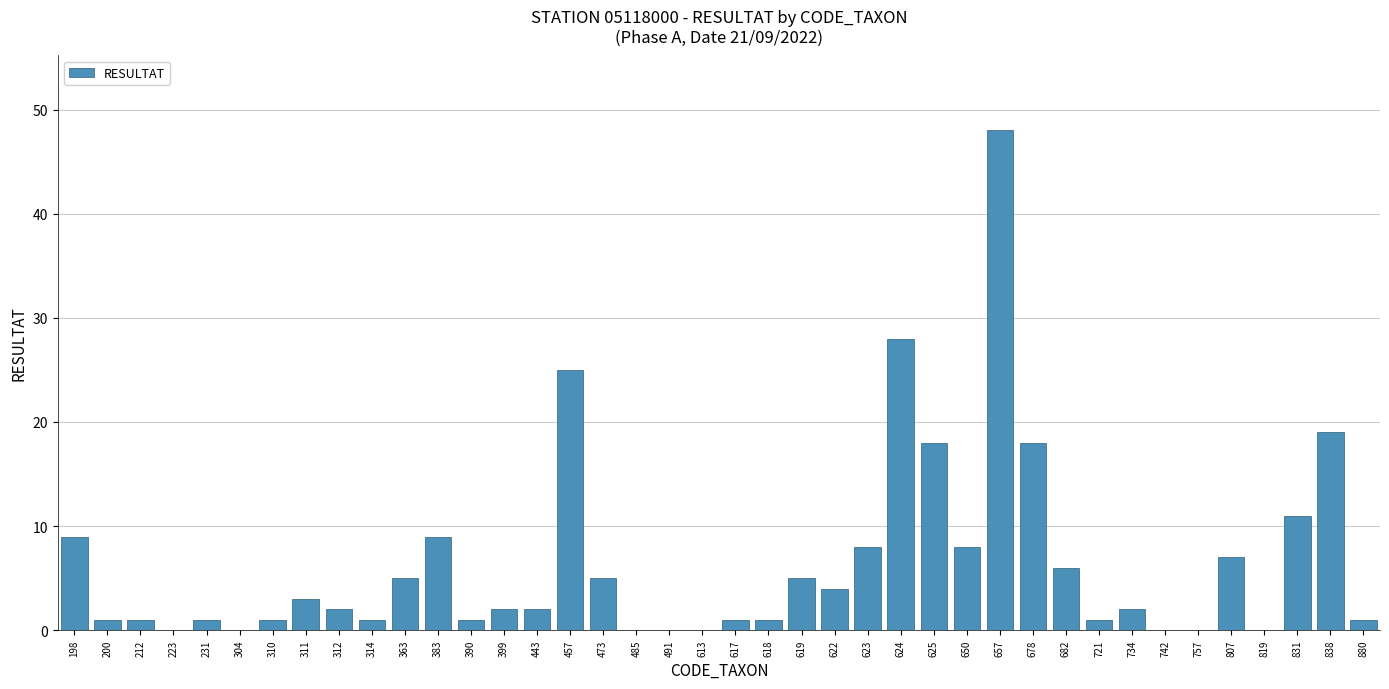

Does the chart contain stacked bars?

No